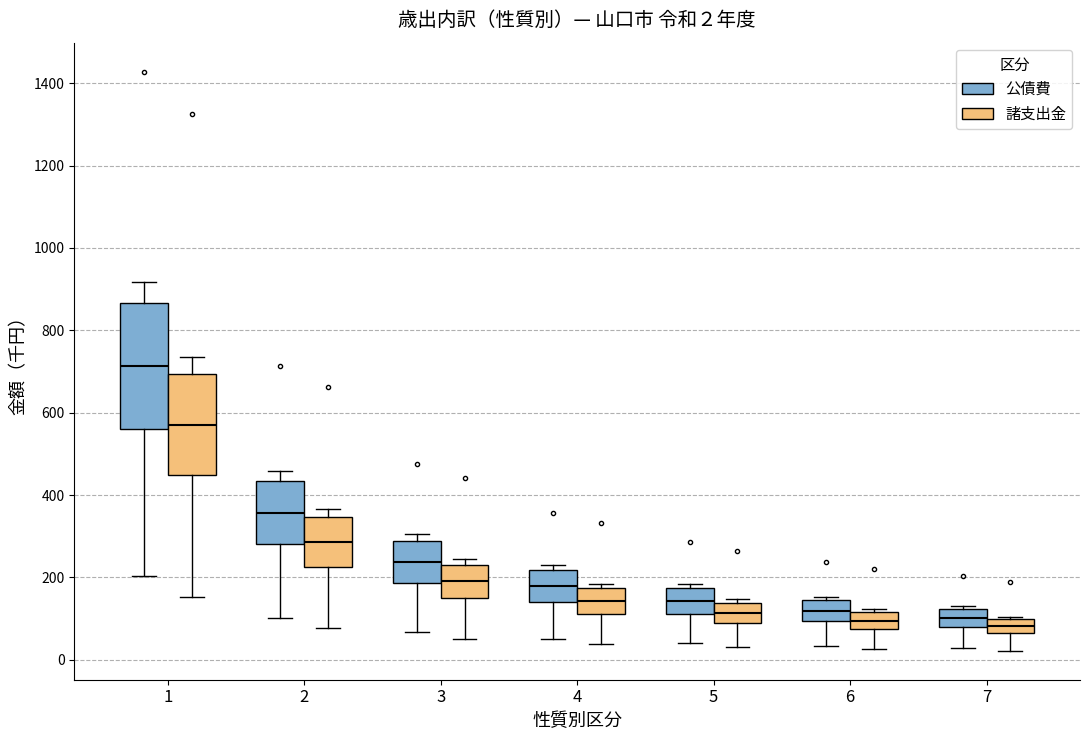

Which box's median line is the highest?

1 (公債費)